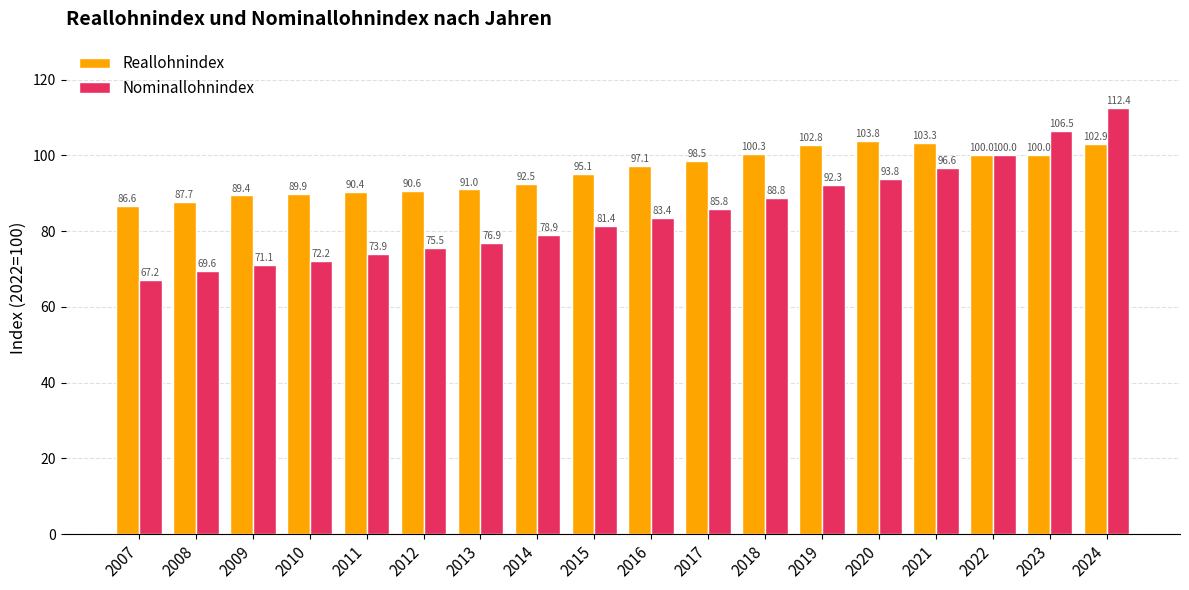

What is the value of the Reallohnindex bar at the 3rd from the left?

89.4